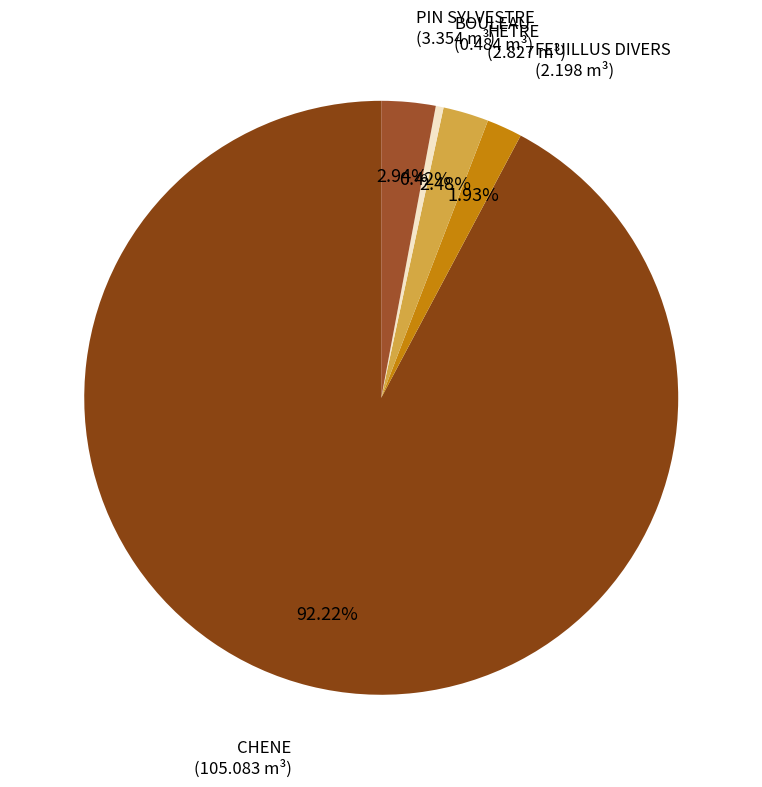

How many segments does this pie chart have?

5